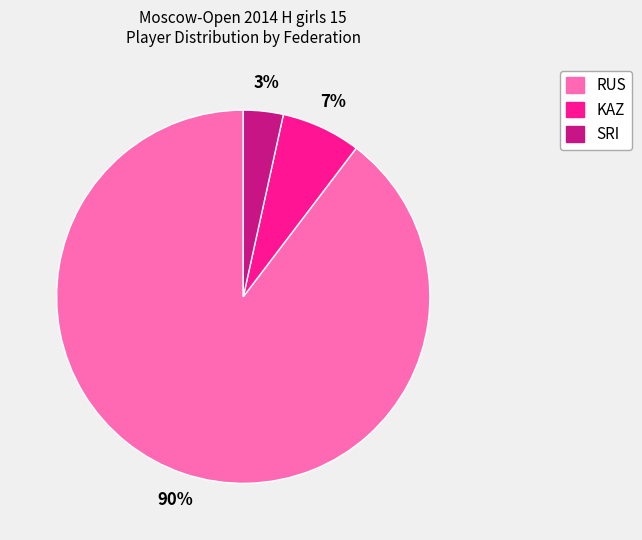

Is there a majority slice in this chart?

Yes